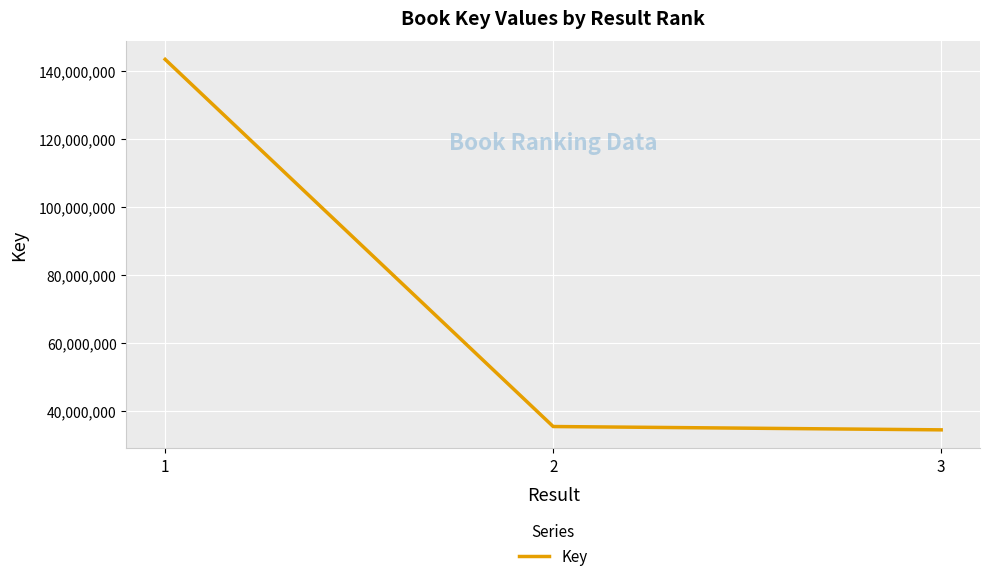

The value at 2 is 47368423. True or false?

False